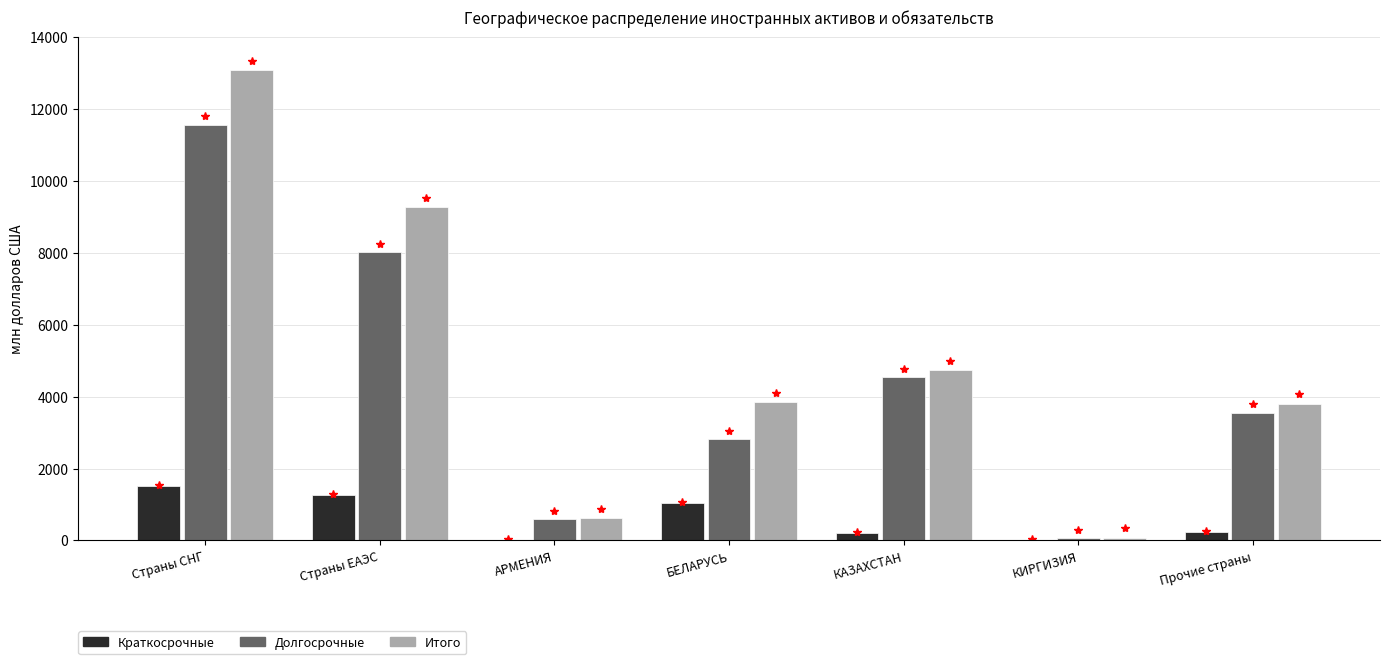

Between Страны СНГ and БЕЛАРУСЬ, which series saw the biggest shift?

Итого